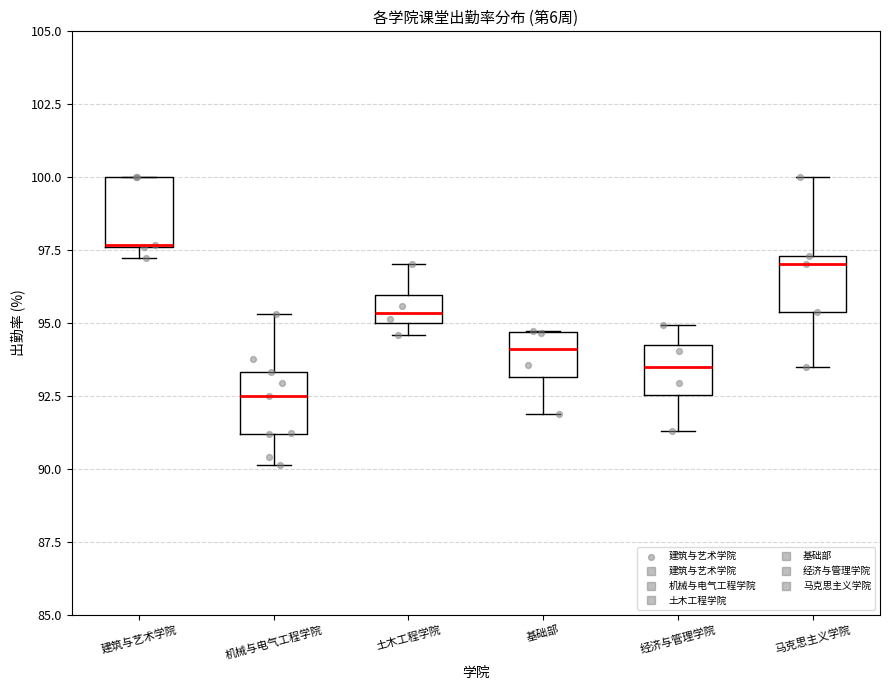

Reading left to right, read every box against the y-axis: the position of its median line, the range the box covers, and the ends of its whiskers. The values are not printed on the chart, so give them approximately, as read against the axis.

建筑与艺术学院: median 97.5 (drawn on the box's lower edge), box 97.5 to 100.0, whiskers 97.0 to 100.0
机械与电气工程学院: median 92.5, box 91.0 to 93.5, whiskers 90.0 to 95.5
土木工程学院: median 95.5, box 95.0 to 96.0, whiskers 94.5 to 97.0
基础部: median 94.0, box 93.0 to 94.5, whiskers 92.0 to 94.5
经济与管理学院: median 93.5, box 92.5 to 94.5, whiskers 91.5 to 95.0
马克思主义学院: median 97.0, box 95.5 to 97.5, whiskers 93.5 to 100.0